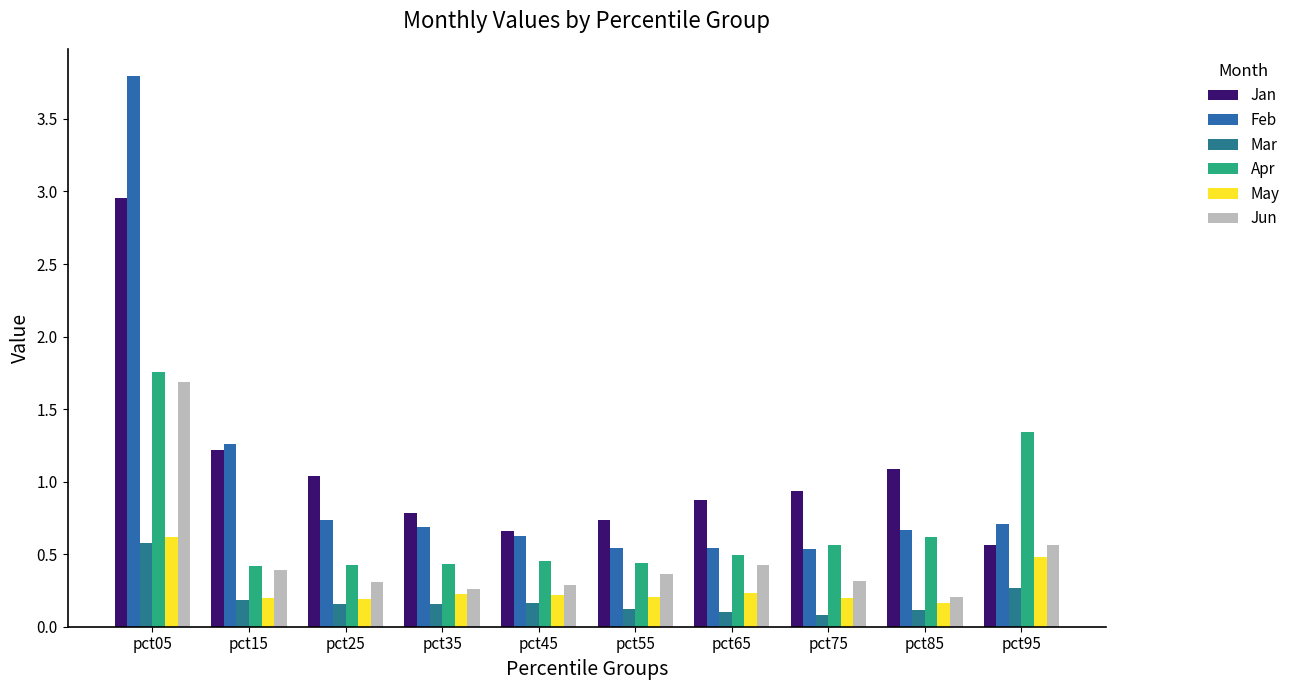

Reading left to right, transcribe all the data shown in this chart.

Jan: 3.0	1.2	1.0	0.8	0.7	0.7	0.9	0.9	1.1	0.6
Feb: 3.8	1.3	0.7	0.7	0.6	0.5	0.5	0.5	0.7	0.7
Mar: 0.6	0.2	0.2	0.2	0.2	0.1	0.1	0.1	0.1	0.3
Apr: 1.8	0.4	0.4	0.4	0.5	0.4	0.5	0.6	0.6	1.3
May: 0.6	0.2	0.2	0.2	0.2	0.2	0.2	0.2	0.2	0.5
Jun: 1.7	0.4	0.3	0.3	0.3	0.4	0.4	0.3	0.2	0.6